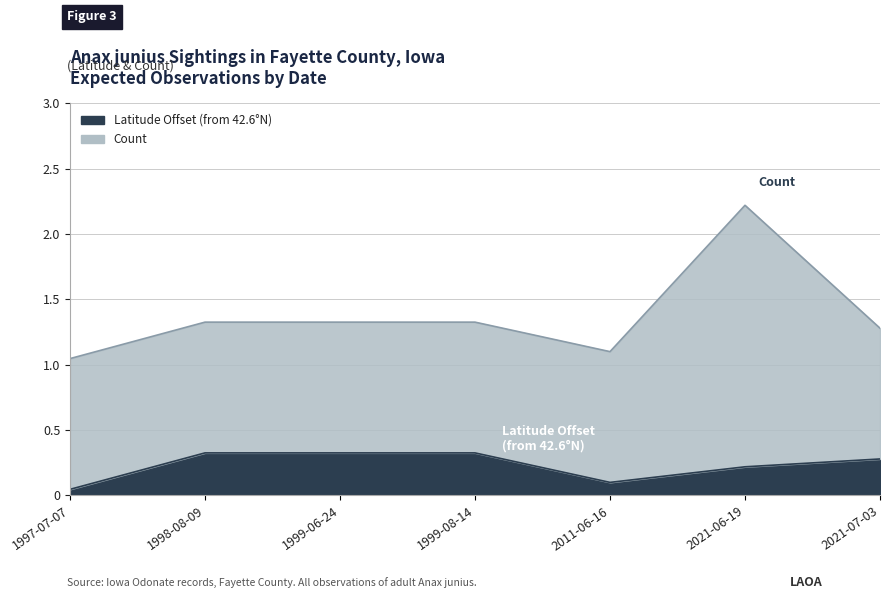

At which category does the data reach its first local valley?

2011-06-16